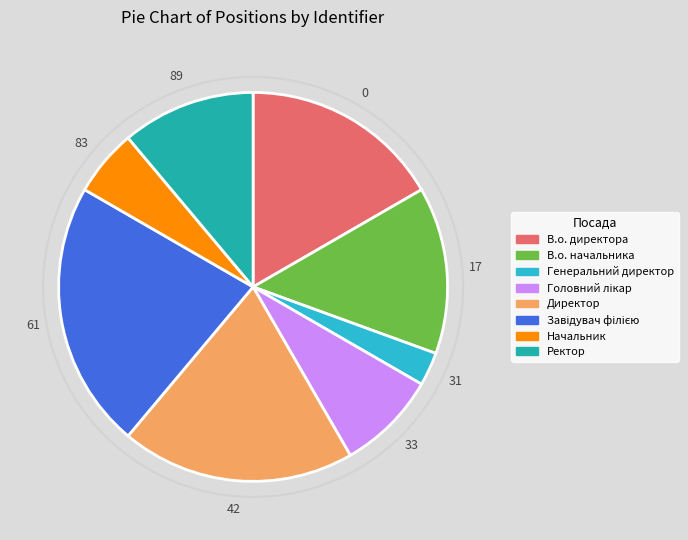

Is there a majority slice in this chart?

No